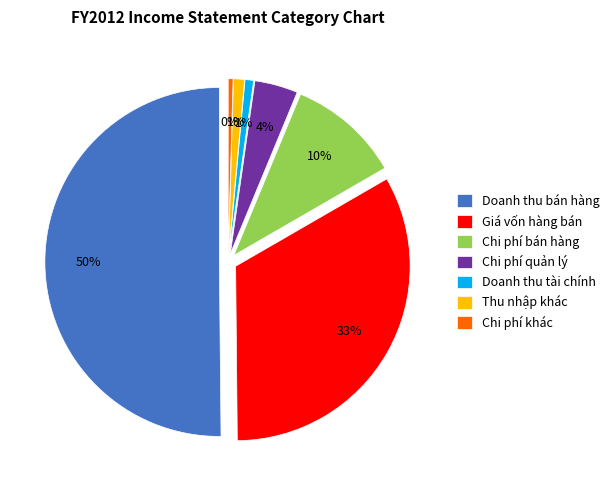

Which slice is the largest?

Doanh thu bán hàng và cung cấp dịch vụ